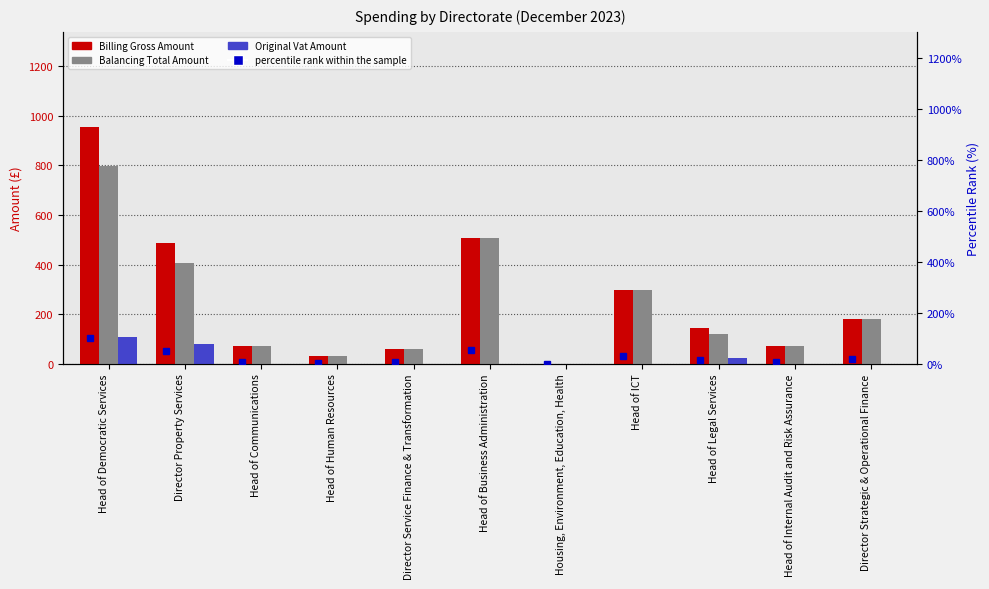

How many values in the Balancing Total Amount series are below 120?

5